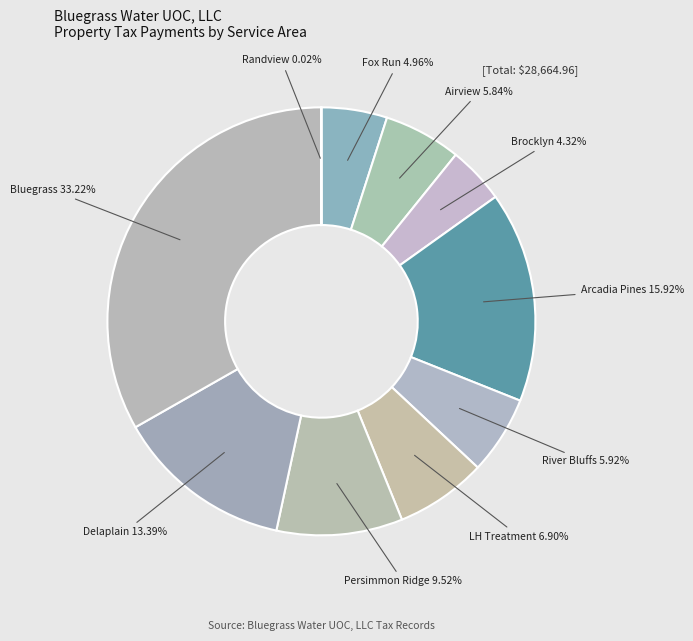

Does any single category account for the majority?

No